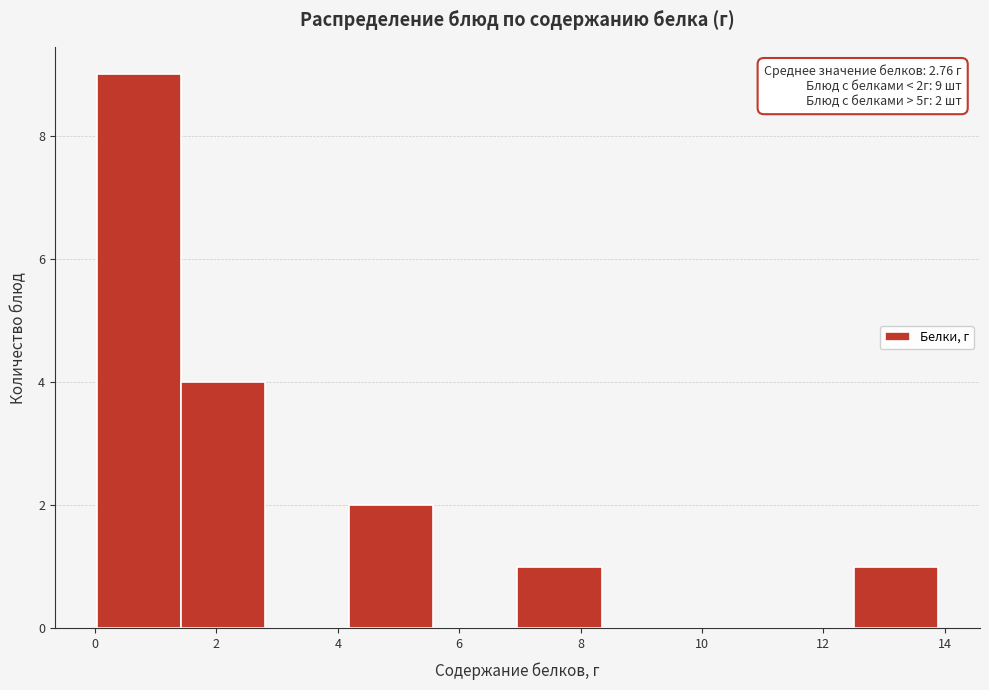

Over which range of the x-axis is the bar tallest?

0.0 to 1.4